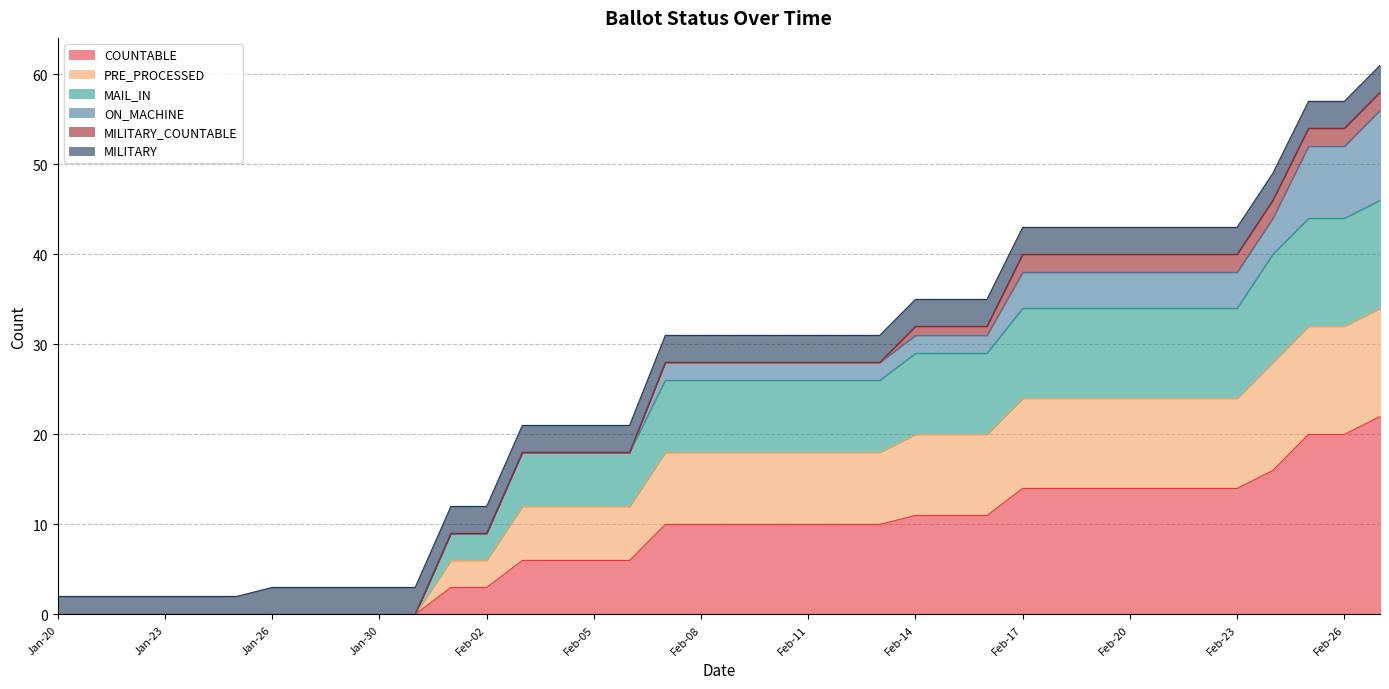

What is the approximate value of COUNTABLE at Feb-20, to the nearest 10?

10